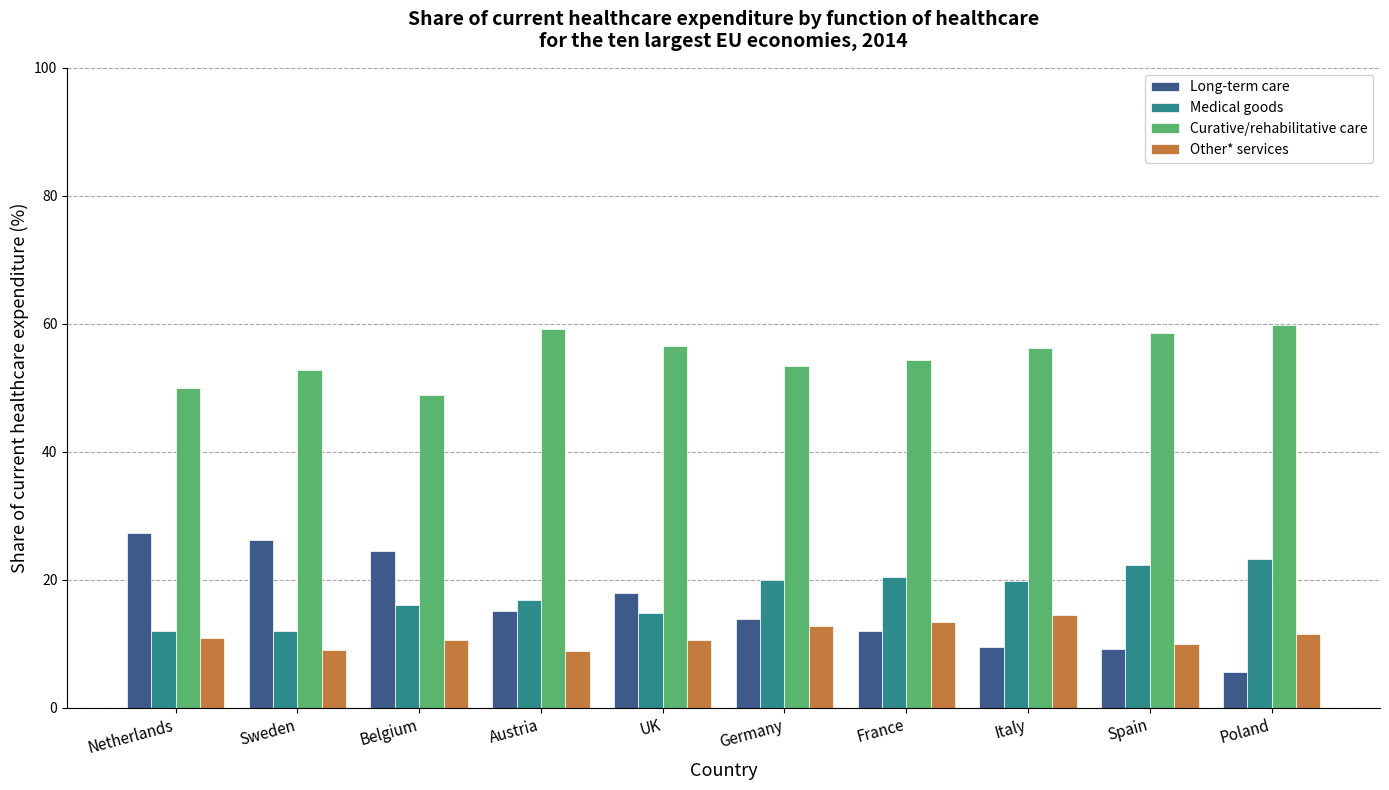

What is the difference between the maximum and minimum values in the Curative/rehabilitative care series?

10.8